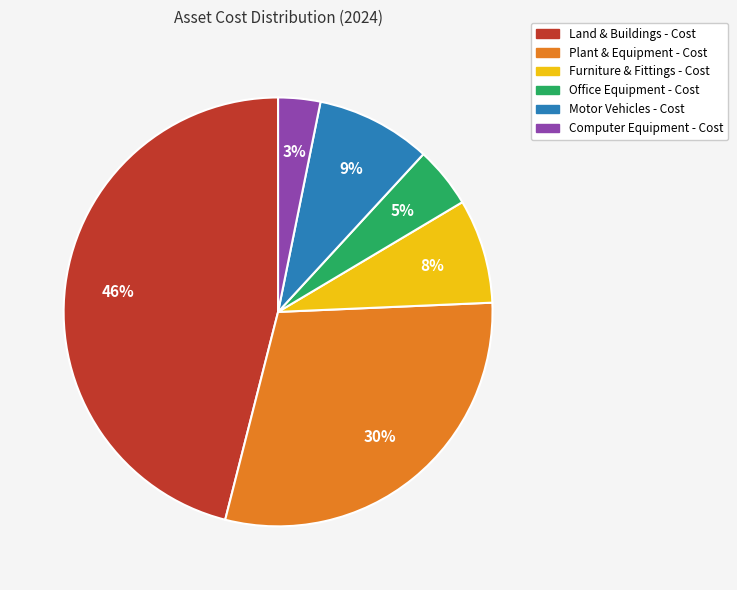

To the nearest percent, what portion does Furniture & Fittings - Cost represent?

8%